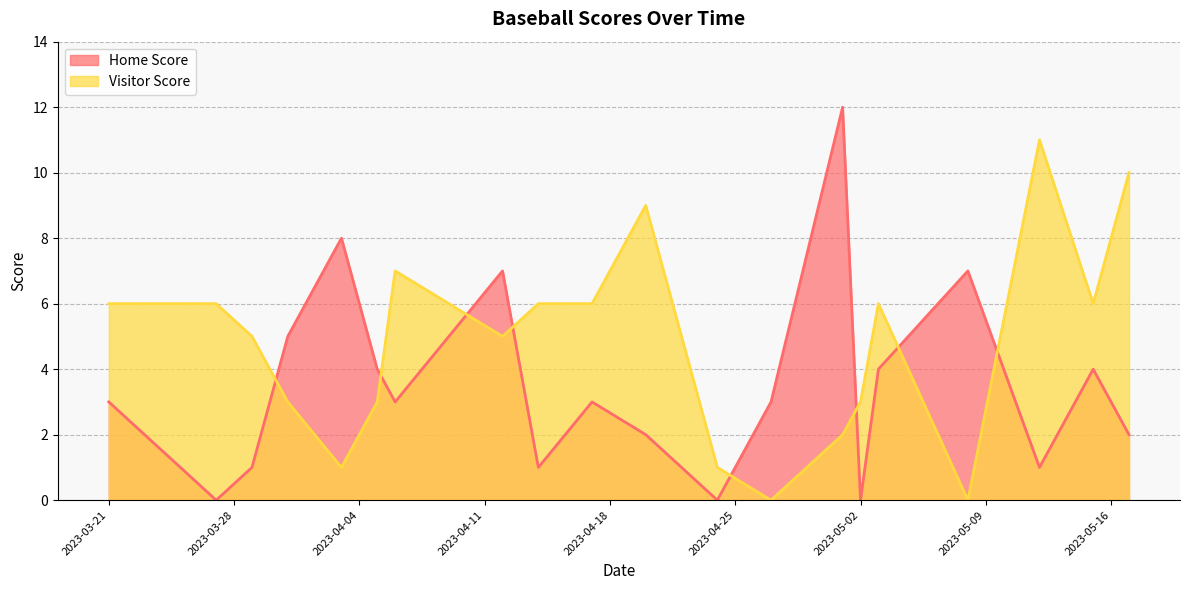

What are all the series names shown in the legend?

Home Score, Visitor Score